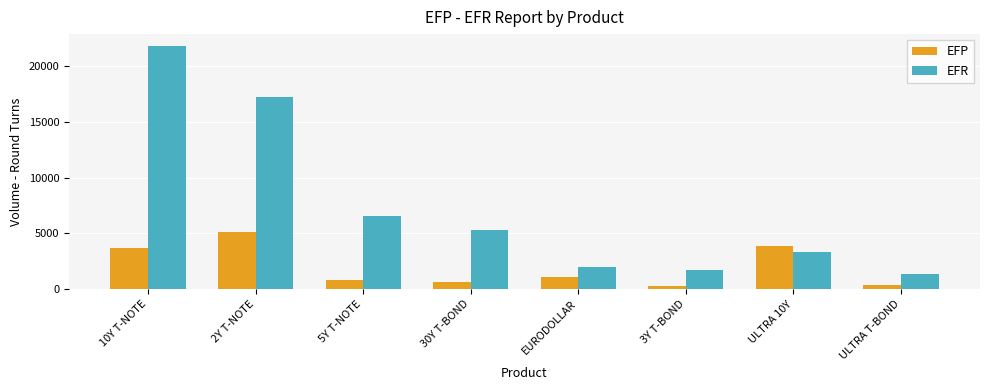

Does the chart contain any negative values?

No